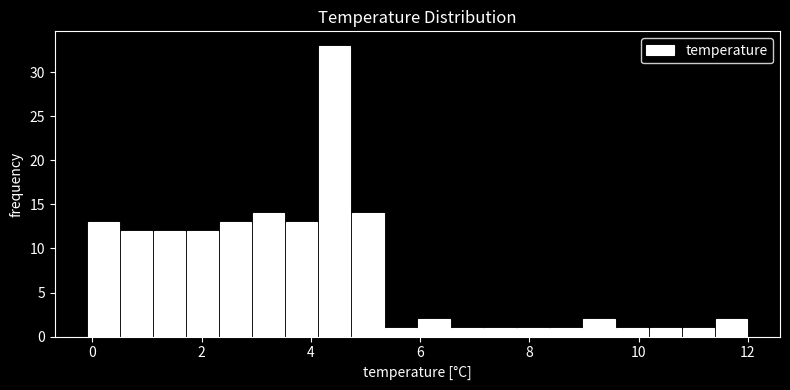

Around what value on the x-axis is the tallest bar? Give the approximate position of its centre, as read against the axis.

4.4